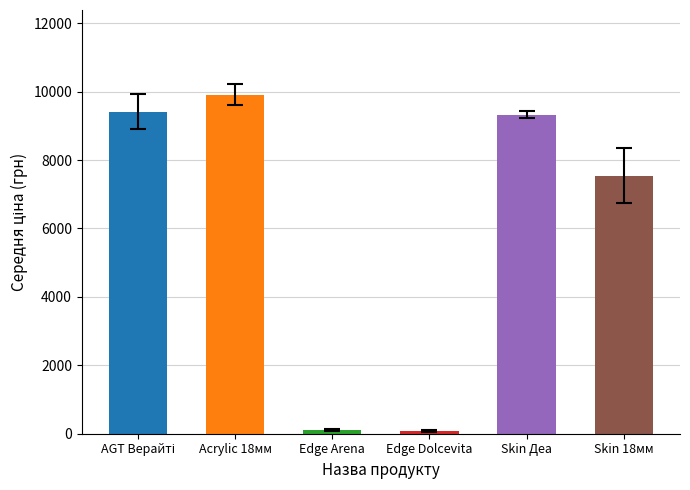

What is the maximum value shown in the chart?

9908.5